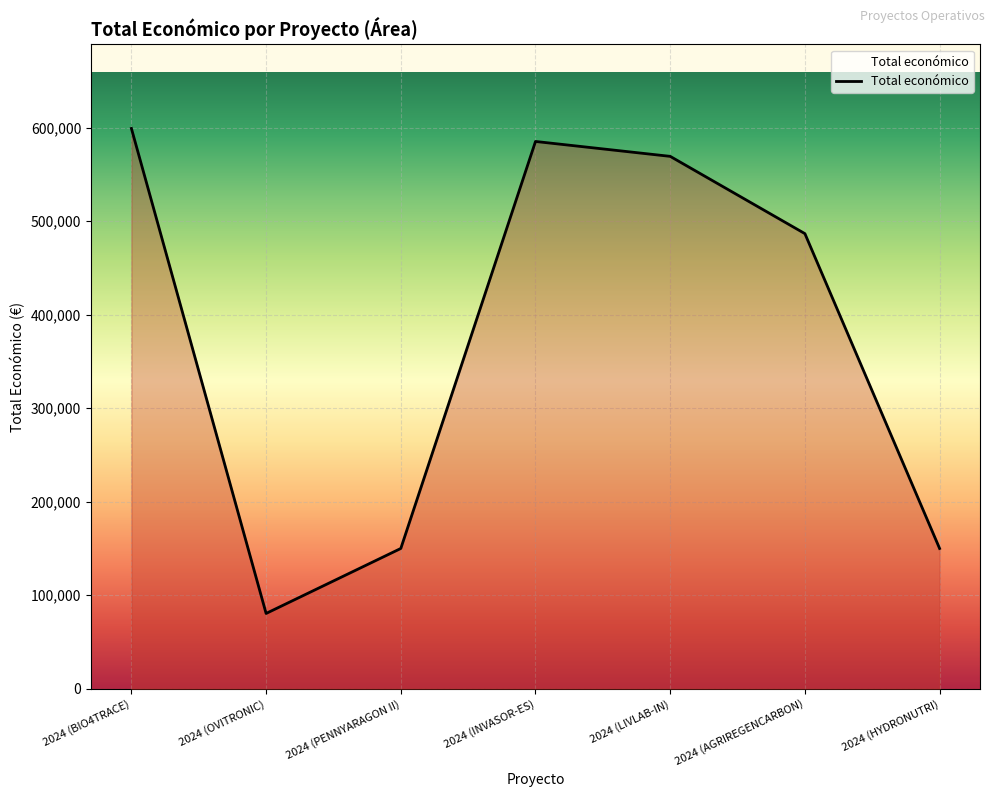

Does the chart display data point markers on the line(s)?

No